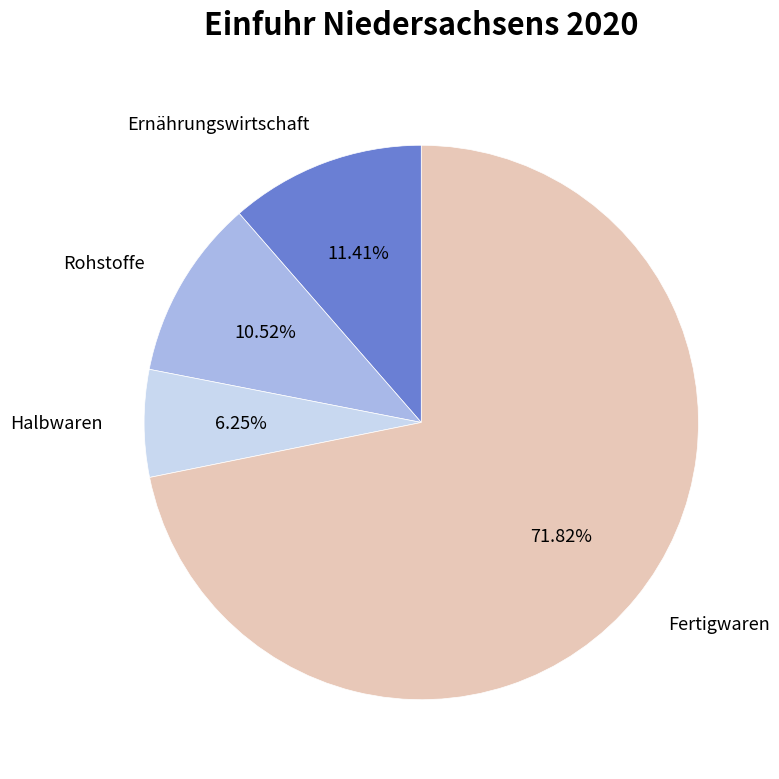

Is there any slice that represents more than half of the pie?

Yes